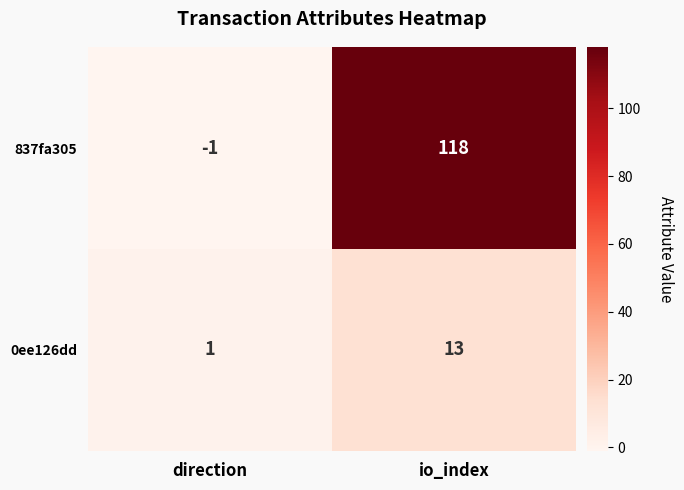

Which series has the largest total across all categories?

837fa305